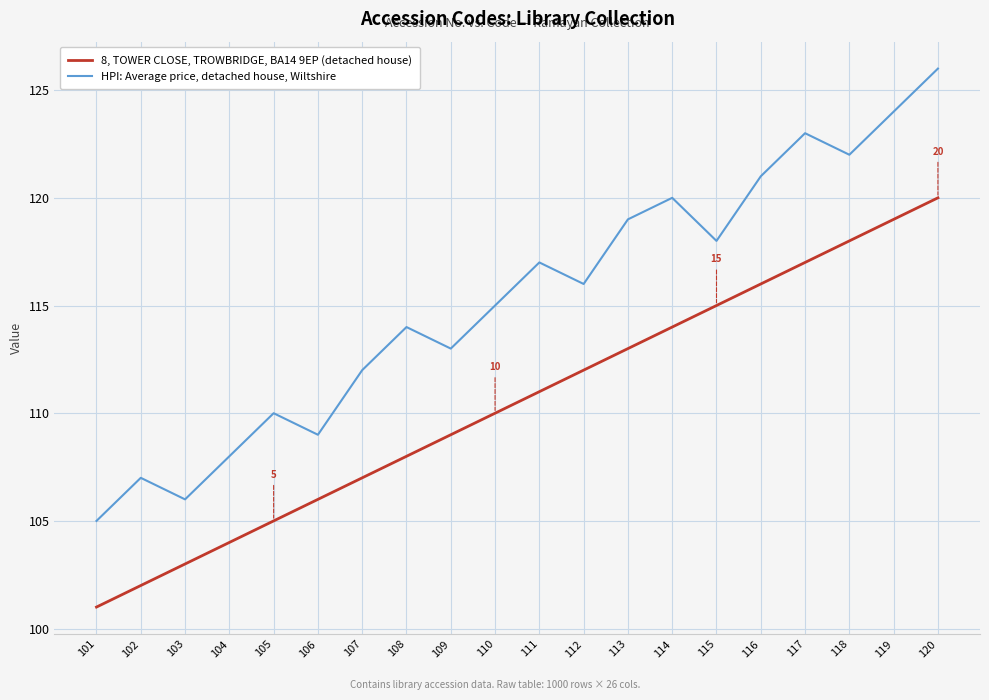

The 8, TOWER CLOSE, TROWBRIDGE, BA14 9EP (detached house) series shows 62 at 103. True or false?

False